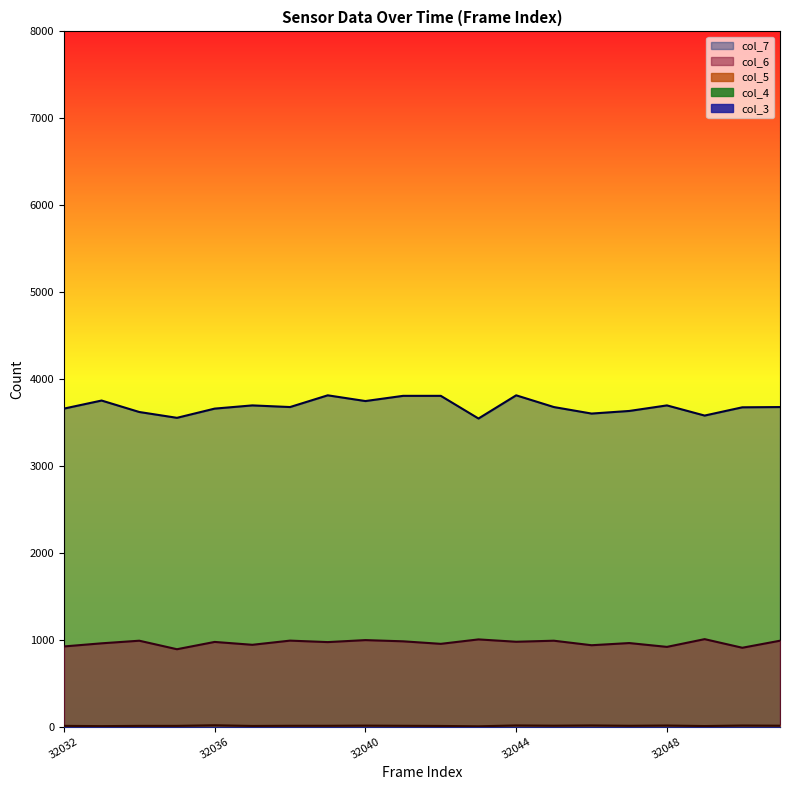

What is the greatest value displayed?

3812